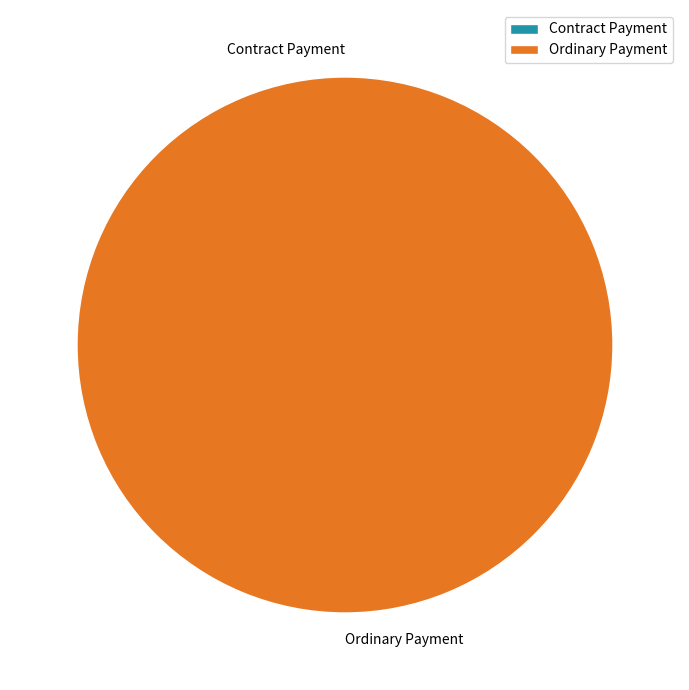

Which category has the biggest portion of the pie?

Ordinary Payment